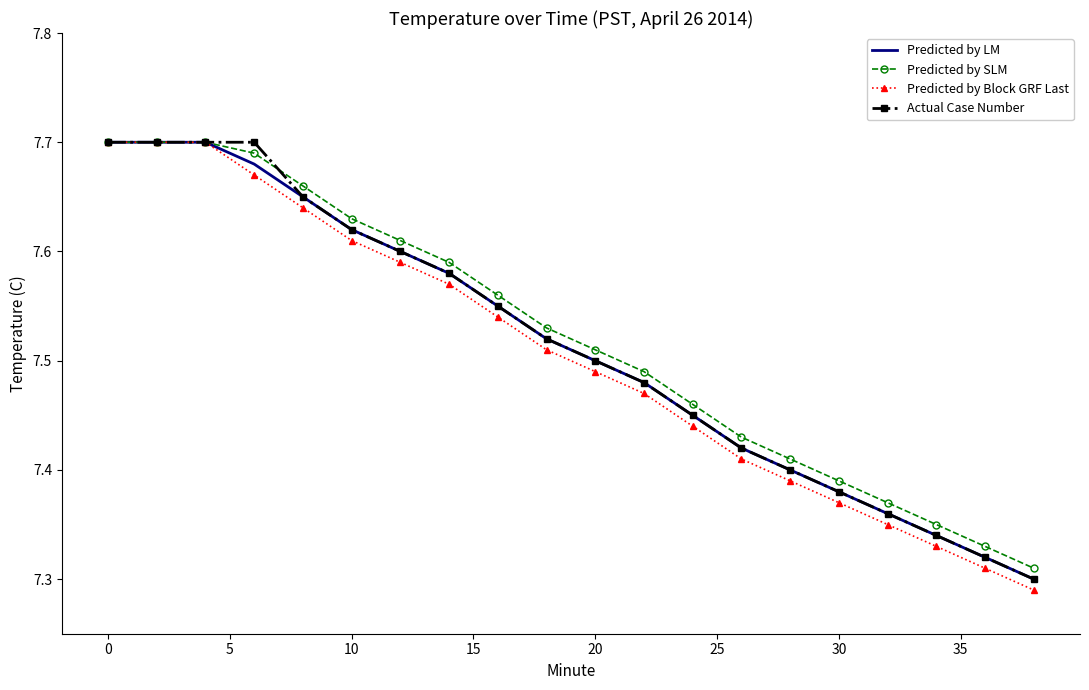

Which series has the widest spread of values?

Predicted by Block GRF Last